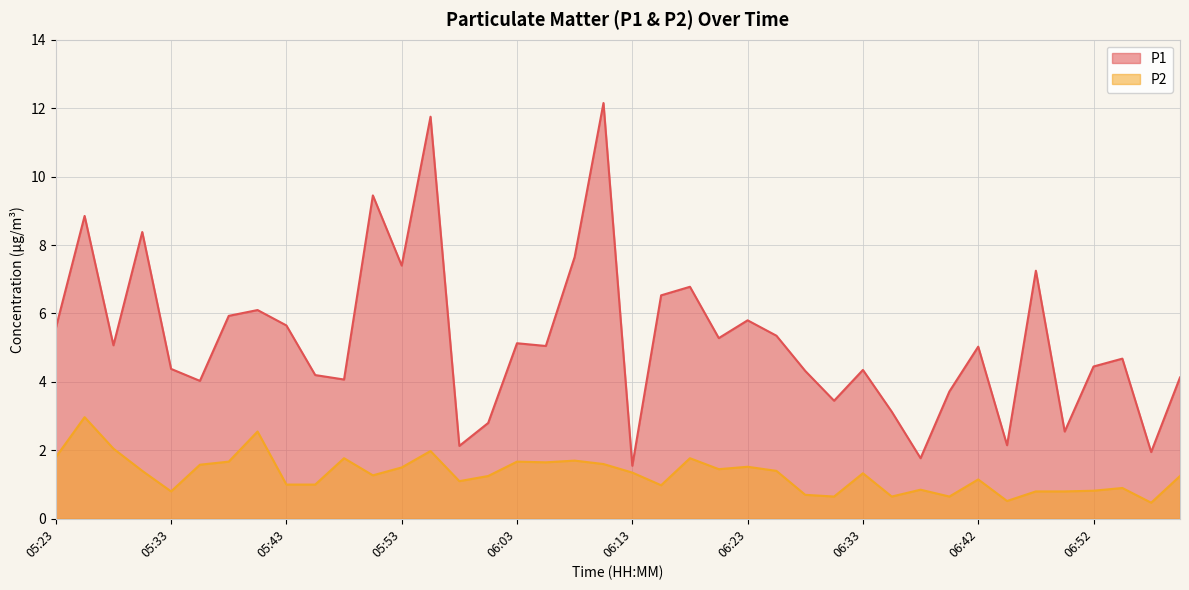

List the series in order of their peak value, lowest first.

P2, P1